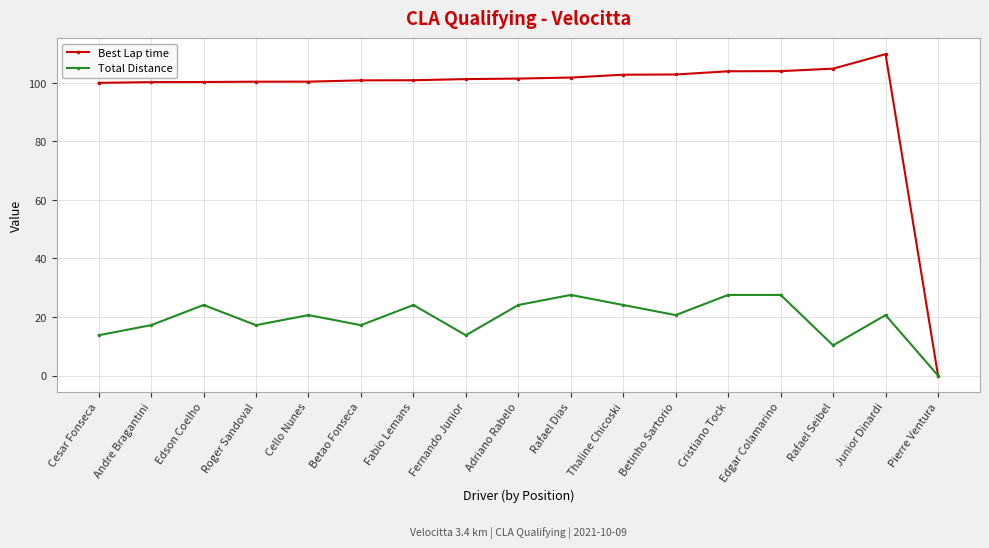

What is the sum of all Best Lap time values?

1635.3